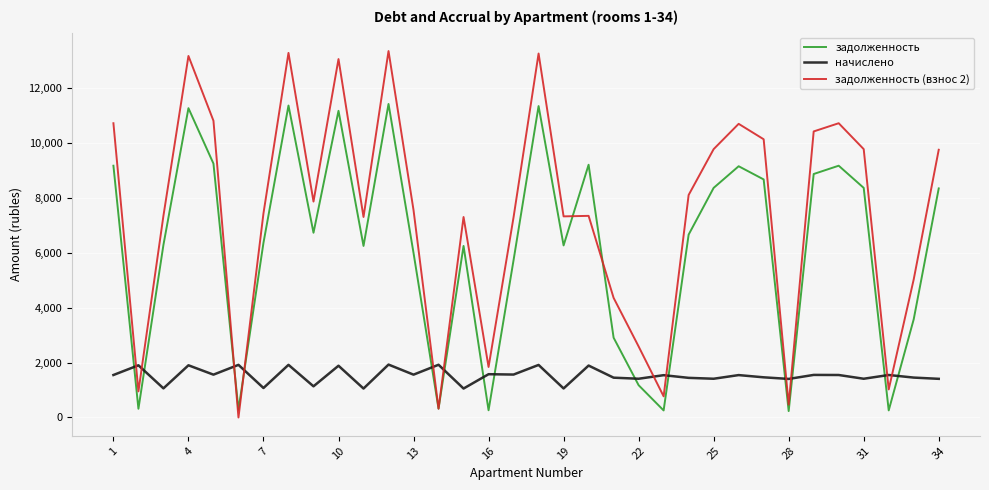

How many values in the задолженность series are below 6652?

17